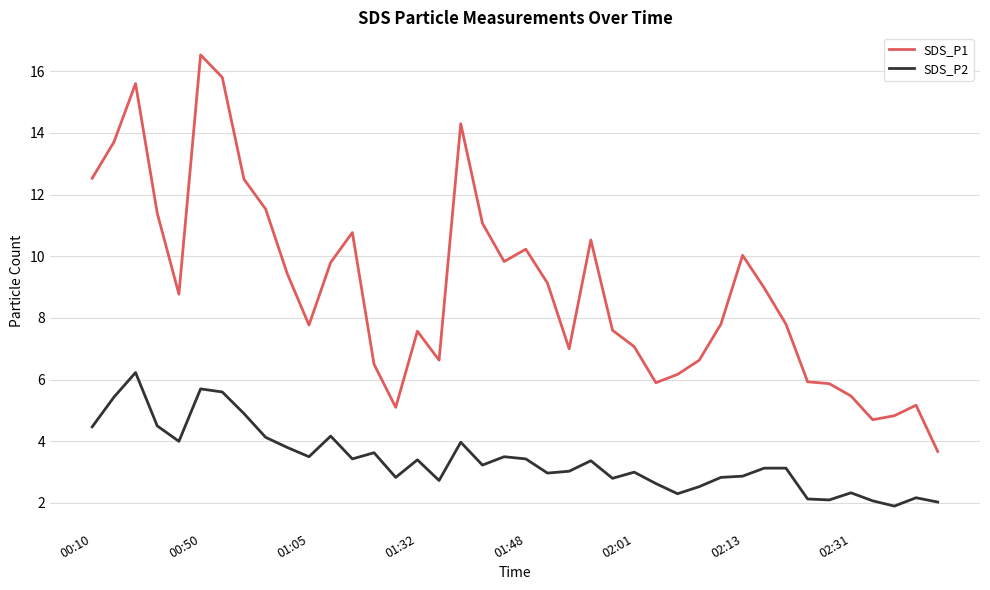

Which series has the largest total across all categories?

SDS_P1